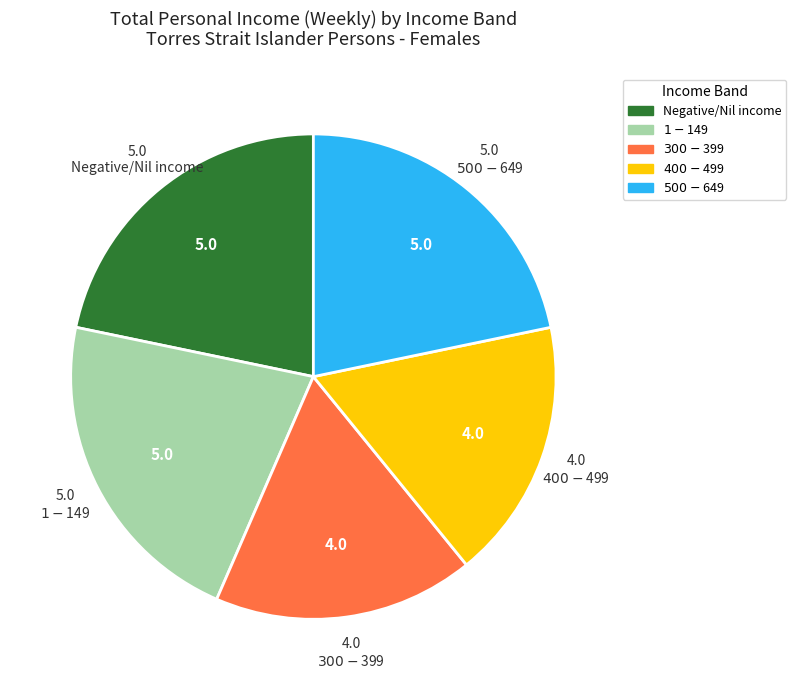

Is there a majority slice in this chart?

No